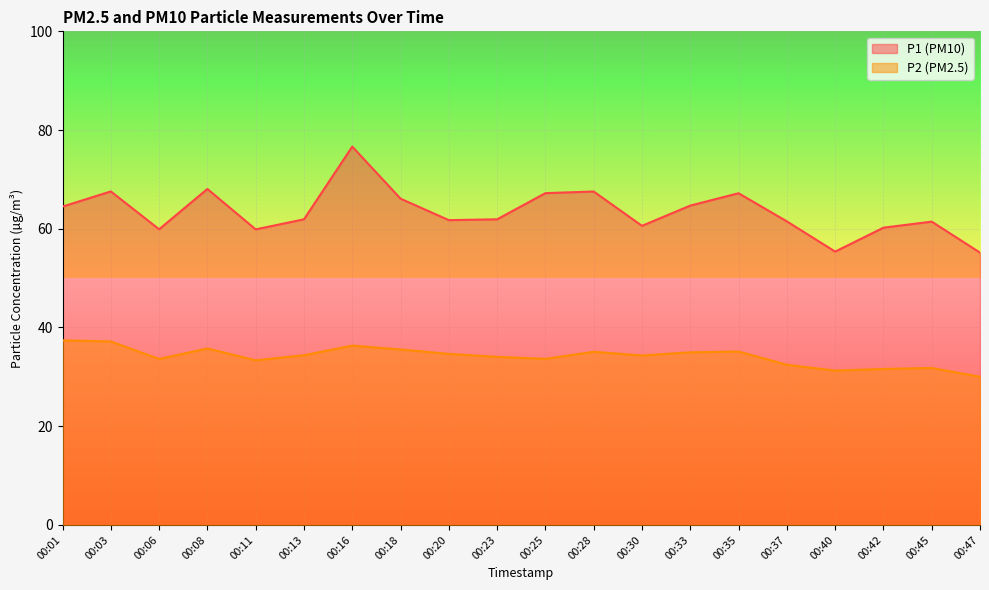

How many values in the P2 series are below 34?

8